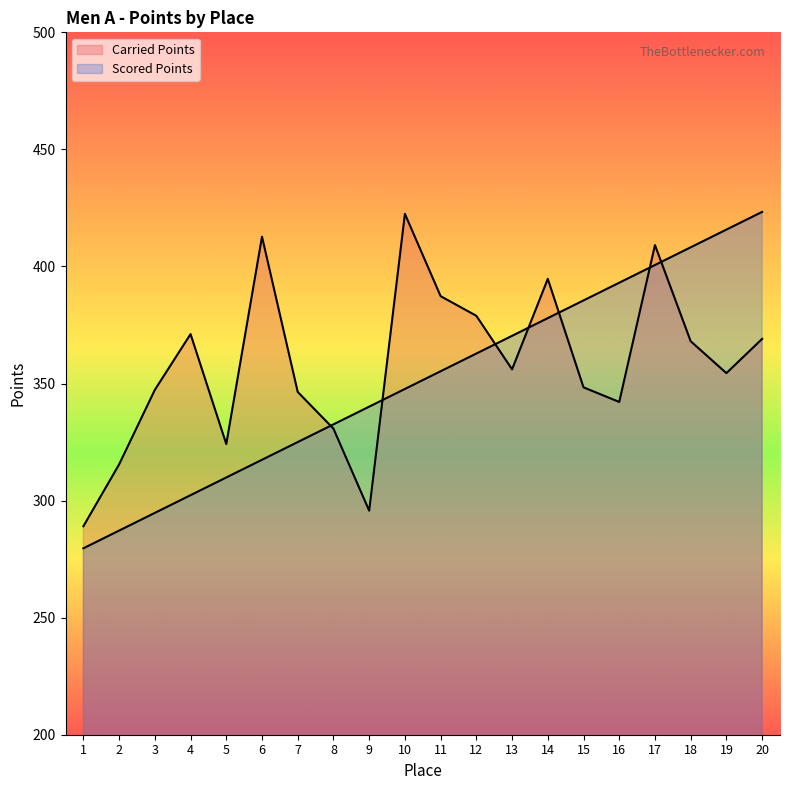

Where does the Carried Points series first go above 356?

4